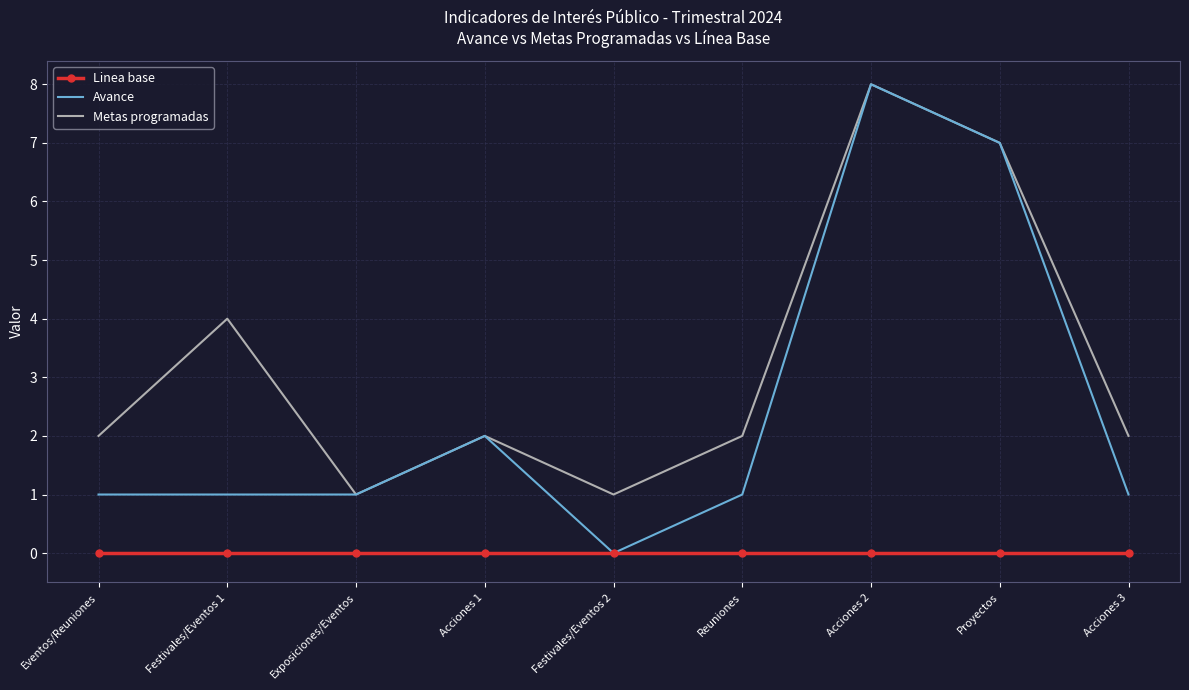

At which category does the chart reach its peak across all series?

Acciones 2